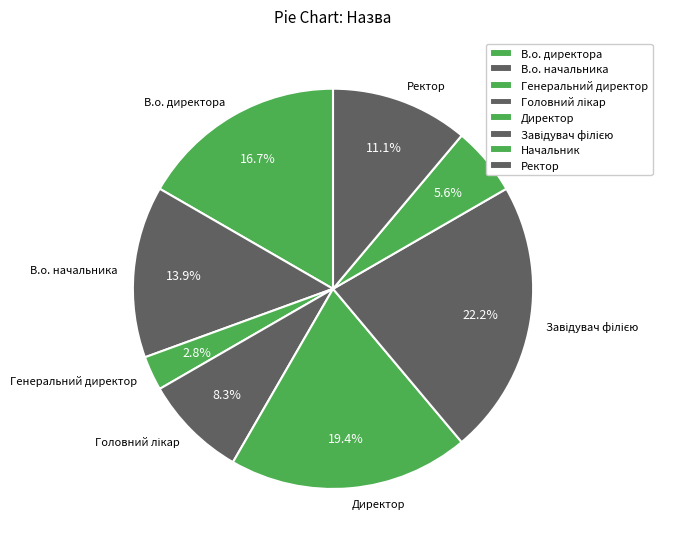

How much of the chart is everything except Начальник?

94.4%